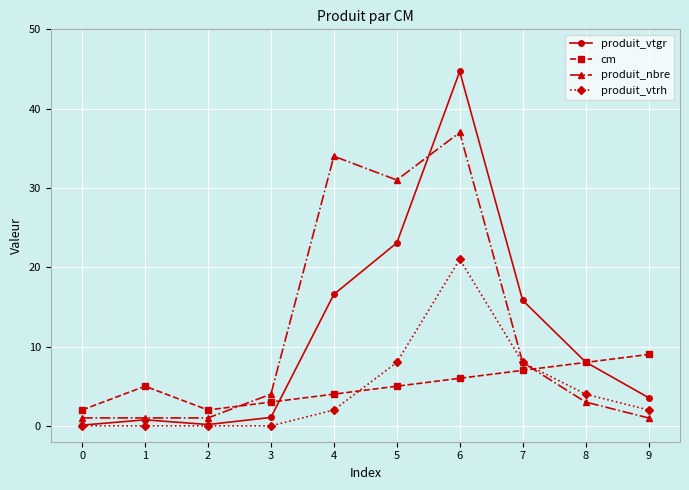

The value of produit_vtrh at 3 is 11.3. True or false?

False